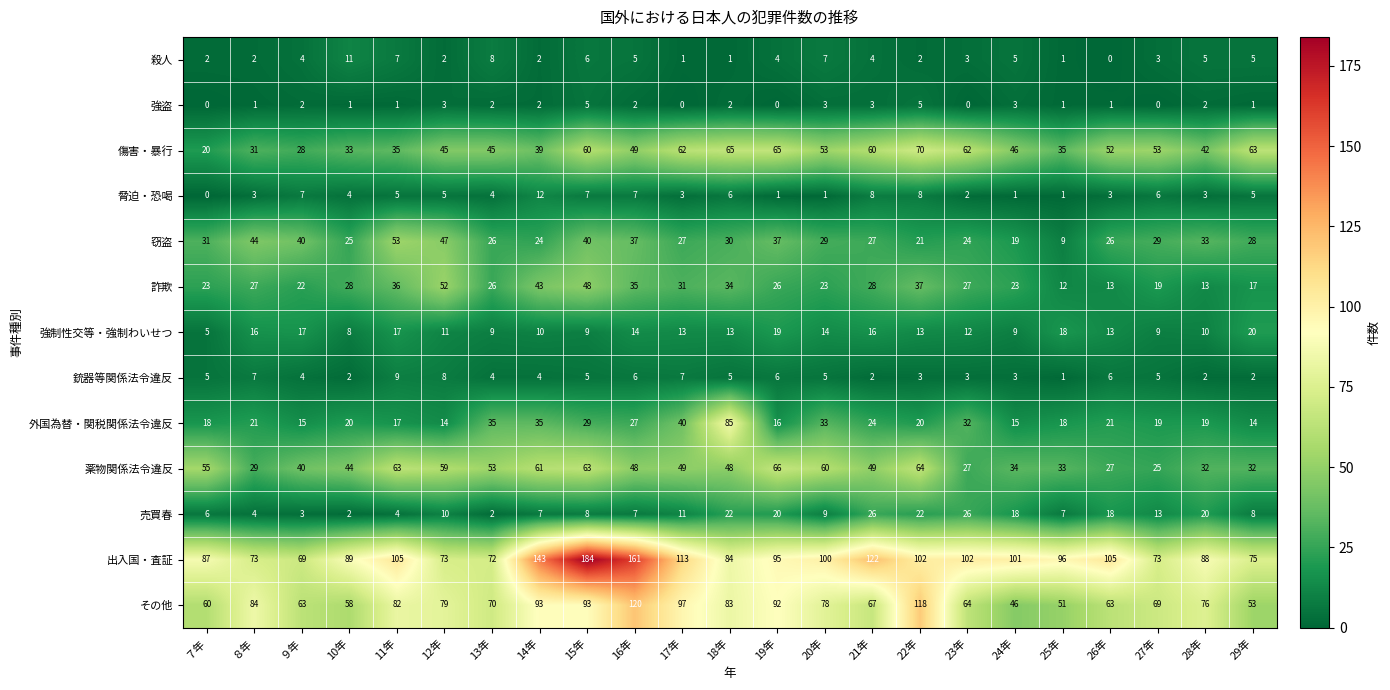

What is the sum of the 銃器等関係法令違反 values at 11年 and 19年?

15